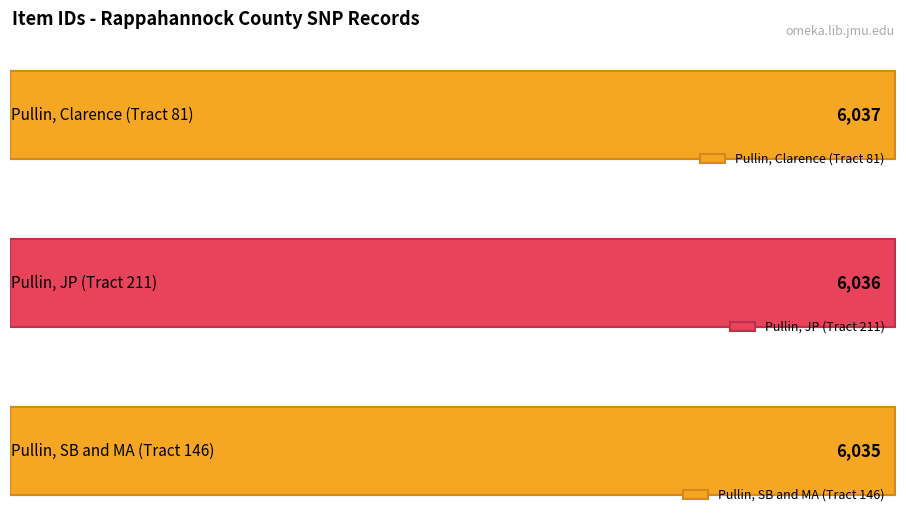

List the labels in order of value, smallest first.

Pullin, SB and MA (Tract 146), Pullin, JP (Tract 211), Pullin, Clarence (Tract 81)